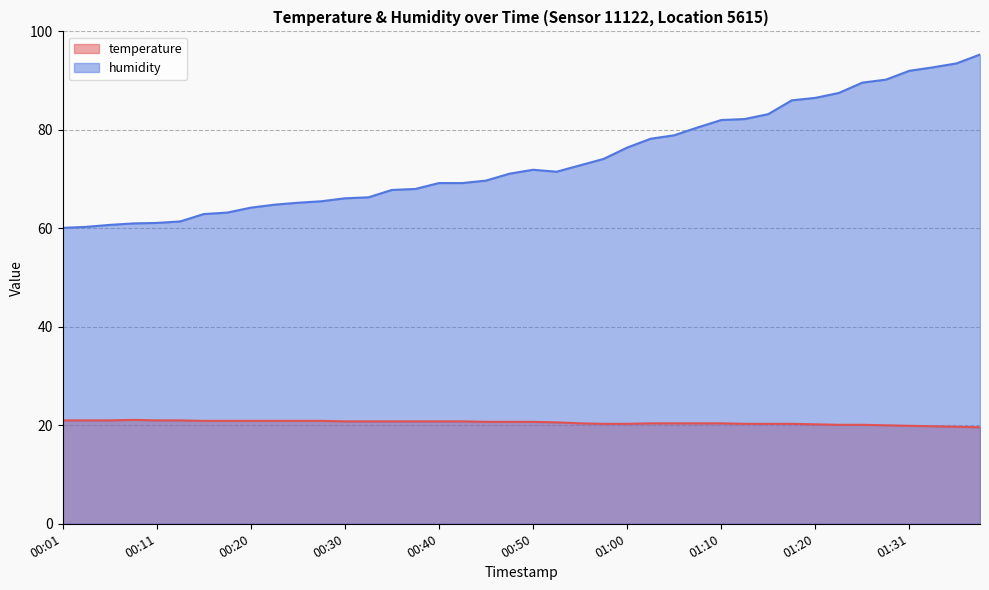

Reading left to right, list all the values displayed in this chart.

temperature: 00:01=21.0	00:03=21.0	00:06=21.0	00:08=21.1	00:11=21.0	00:13=21.0	00:16=20.9	00:18=20.9	00:20=20.9	00:23=20.9	00:25=20.9	00:28=20.9	00:30=20.8	00:33=20.8	00:35=20.8	00:38=20.8	00:40=20.8	00:43=20.8	00:45=20.7	00:47=20.7	00:50=20.7	00:52=20.6	00:55=20.4	00:57=20.3	01:00=20.3	01:02=20.4	01:05=20.4	01:07=20.4	01:10=20.4	01:12=20.3	01:15=20.3	01:17=20.3	01:20=20.2	01:23=20.1	01:26=20.1	01:29=20.0	01:31=19.9	01:34=19.8	01:36=19.7	01:39=19.6
humidity: 00:01=60.1	00:03=60.3	00:06=60.7	00:08=61.0	00:11=61.1	00:13=61.4	00:16=62.9	00:18=63.2	00:20=64.2	00:23=64.8	00:25=65.2	00:28=65.5	00:30=66.1	00:33=66.3	00:35=67.8	00:38=68.0	00:40=69.2	00:43=69.2	00:45=69.7	00:47=71.1	00:50=71.9	00:52=71.5	00:55=72.8	00:57=74.1	01:00=76.4	01:02=78.2	01:05=78.9	01:07=80.5	01:10=82.0	01:12=82.2	01:15=83.2	01:17=86.0	01:20=86.5	01:23=87.5	01:26=89.6	01:29=90.2	01:31=92.0	01:34=92.7	01:36=93.5	01:39=95.3